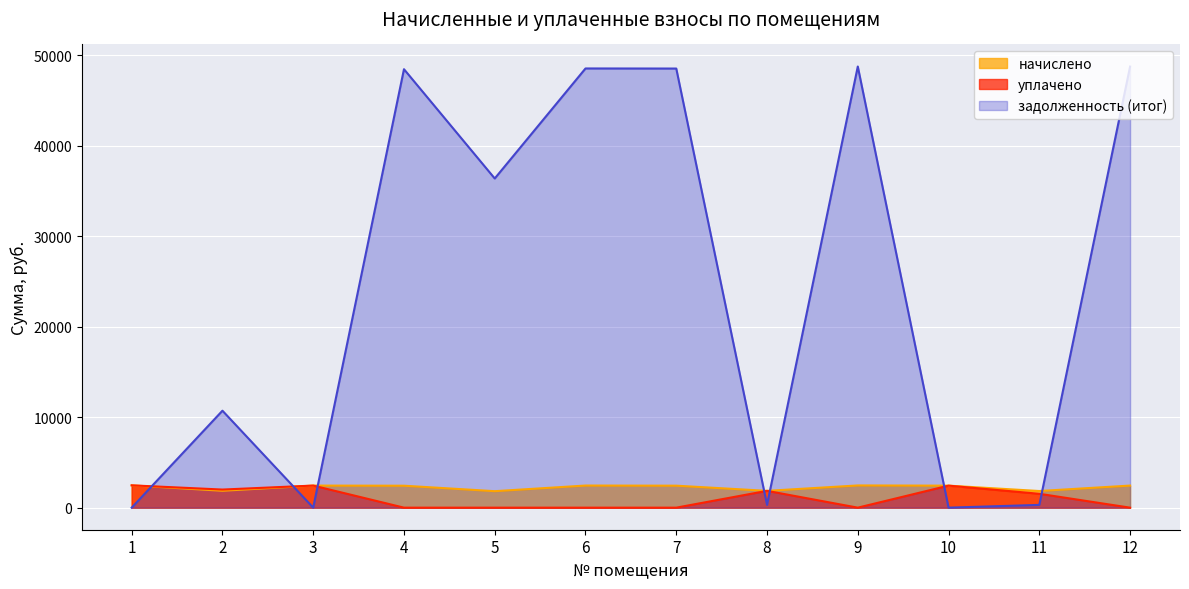

Which label corresponds to the smallest value in the chart?

4